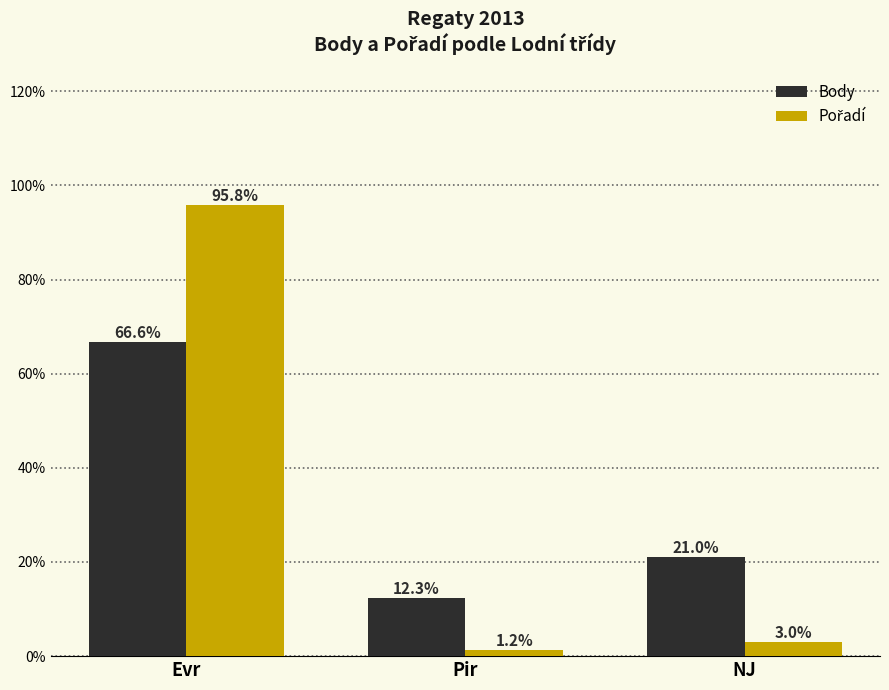

How many bars are there in each group?

2